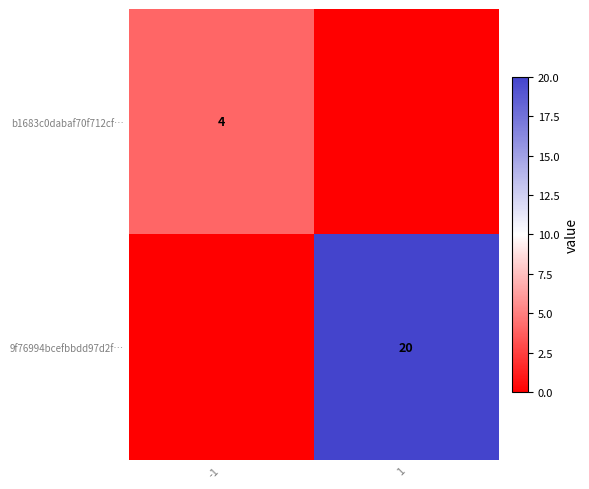

The value of b1683c0dabaf70f712cf… at -1 is 4. True or false?

True